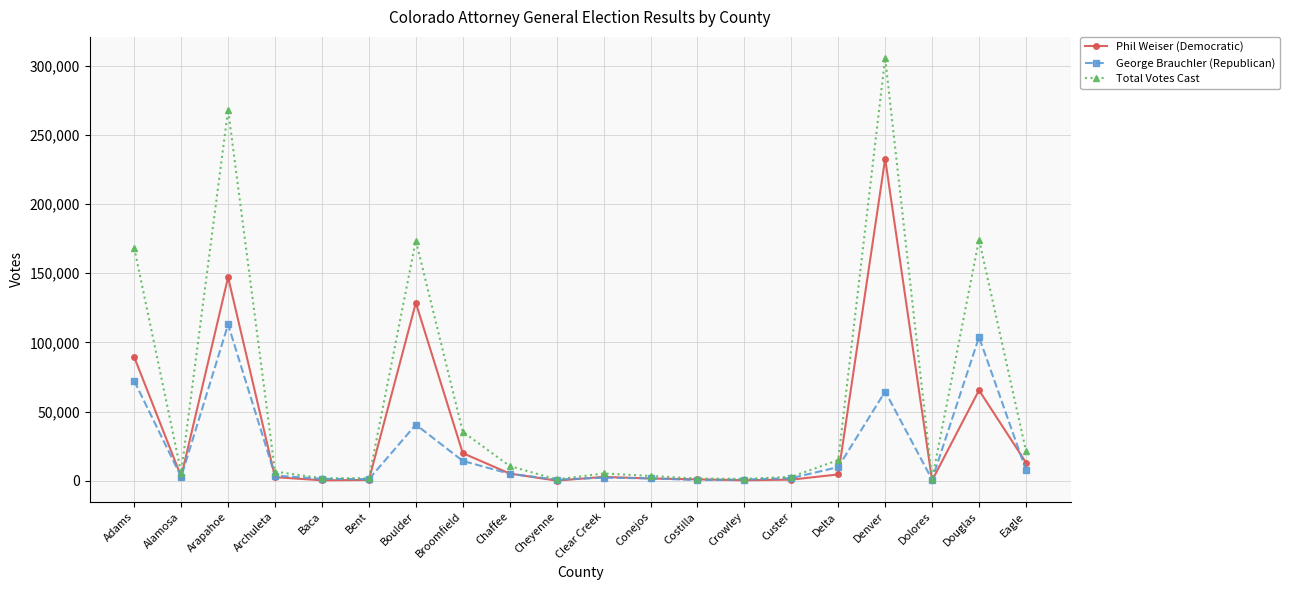

Where is the first local minimum for Total Votes Cast?

Alamosa